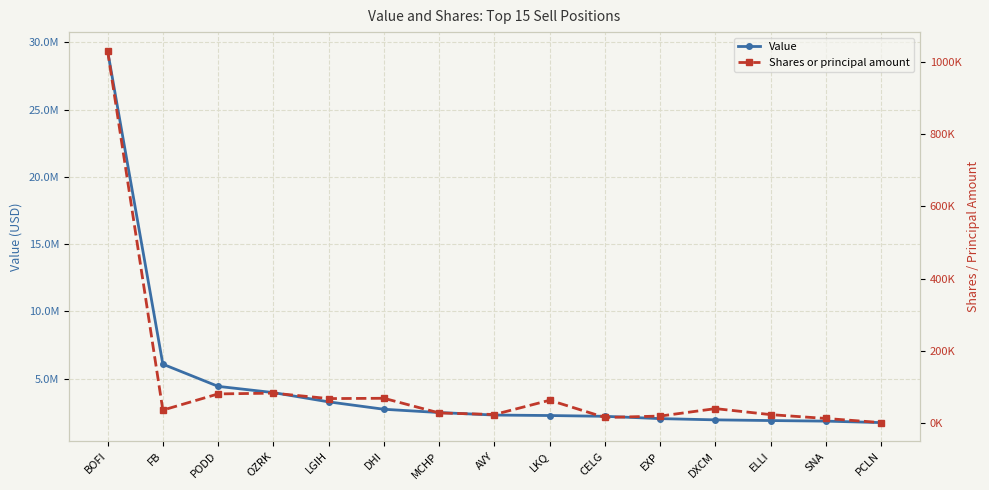

Between PODD and LGIH, which series saw the biggest shift?

Value